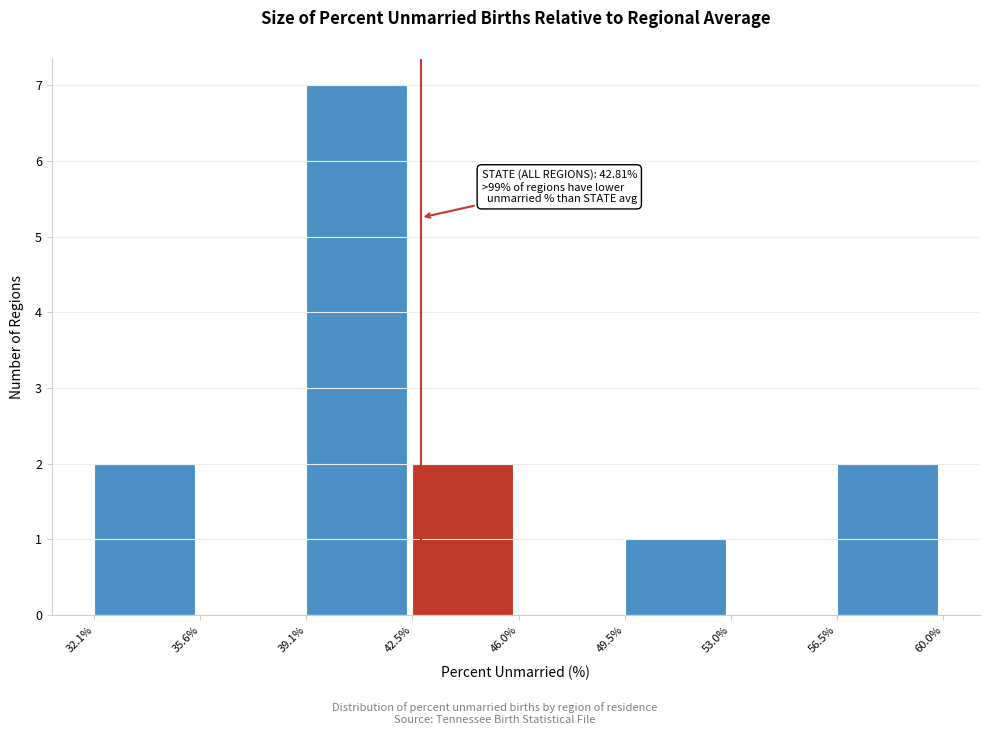

Which range on the x-axis has the tallest bar?

39.1% to 42.5%